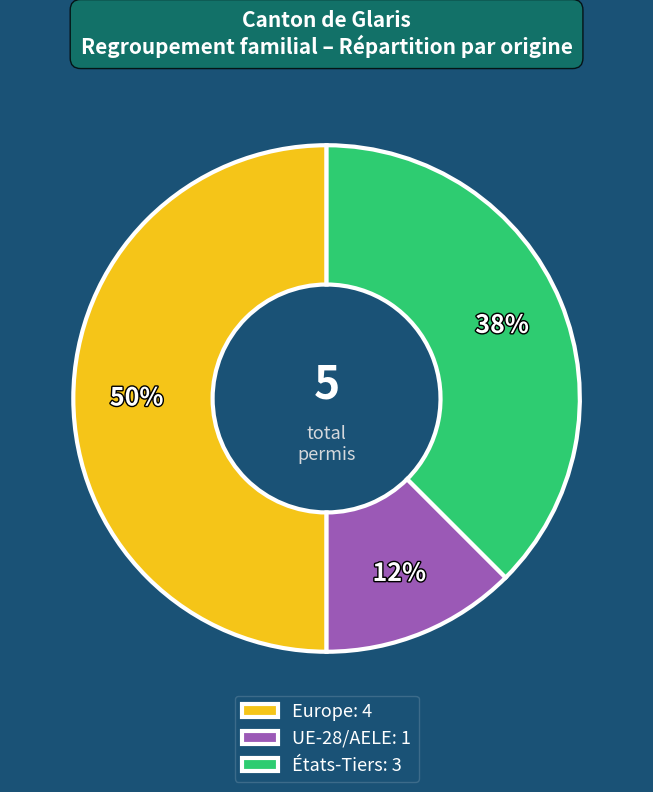

To the nearest percent, what percentage of the pie is Europe?

50%